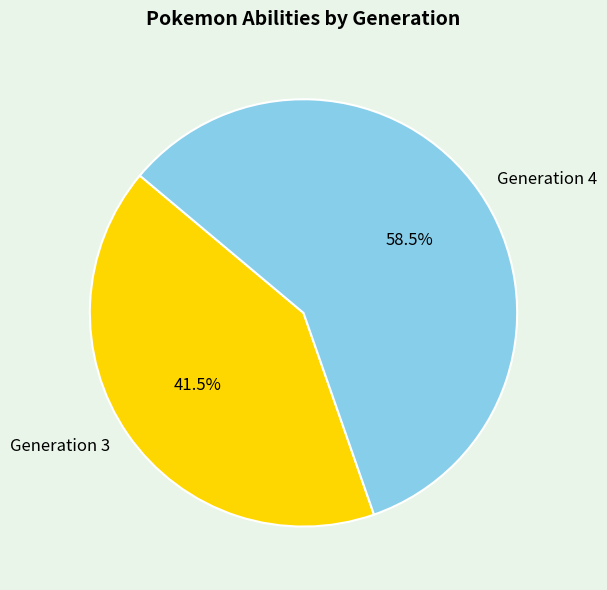

To the nearest percent, what is the average slice percentage?

50%